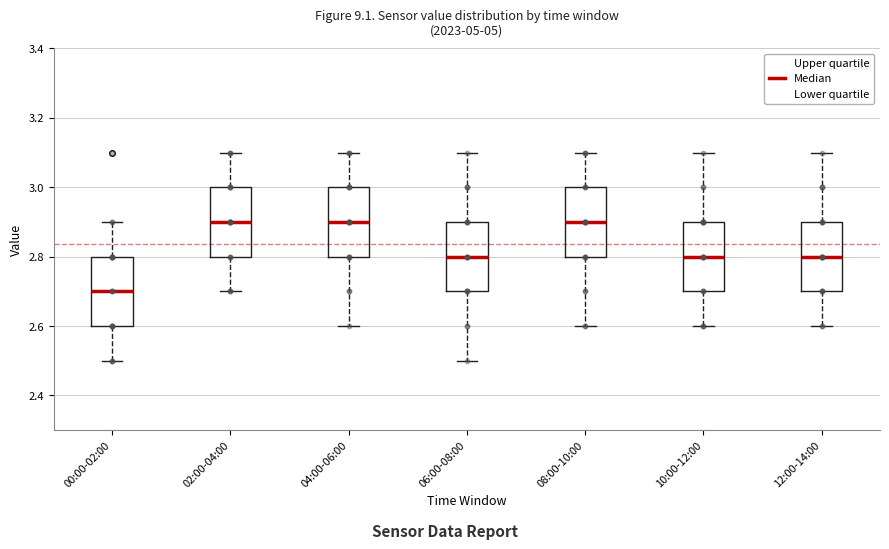

Where does the lower whisker of the box for 00:00-02:00 end on the y-axis? The values are not printed on the chart, so give them approximately, as read against the axis.

2.5